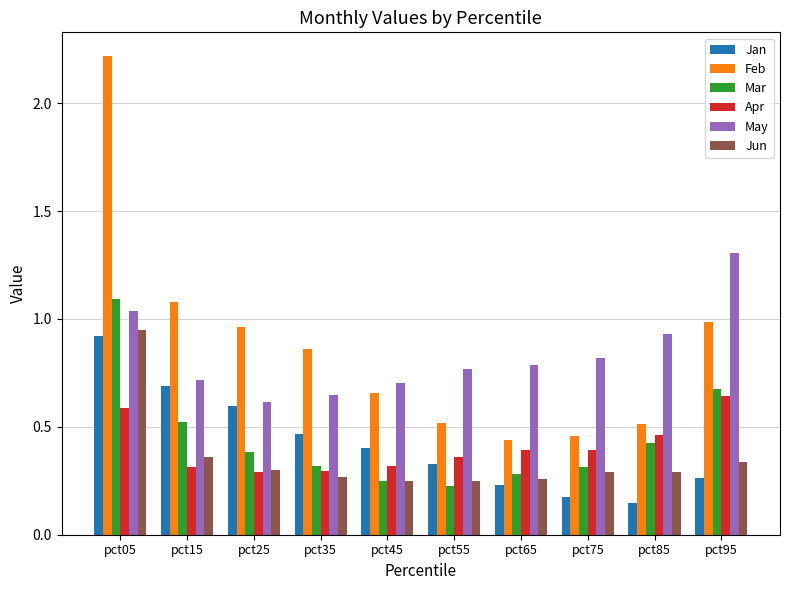

At which category does the chart reach its peak across all series?

pct05